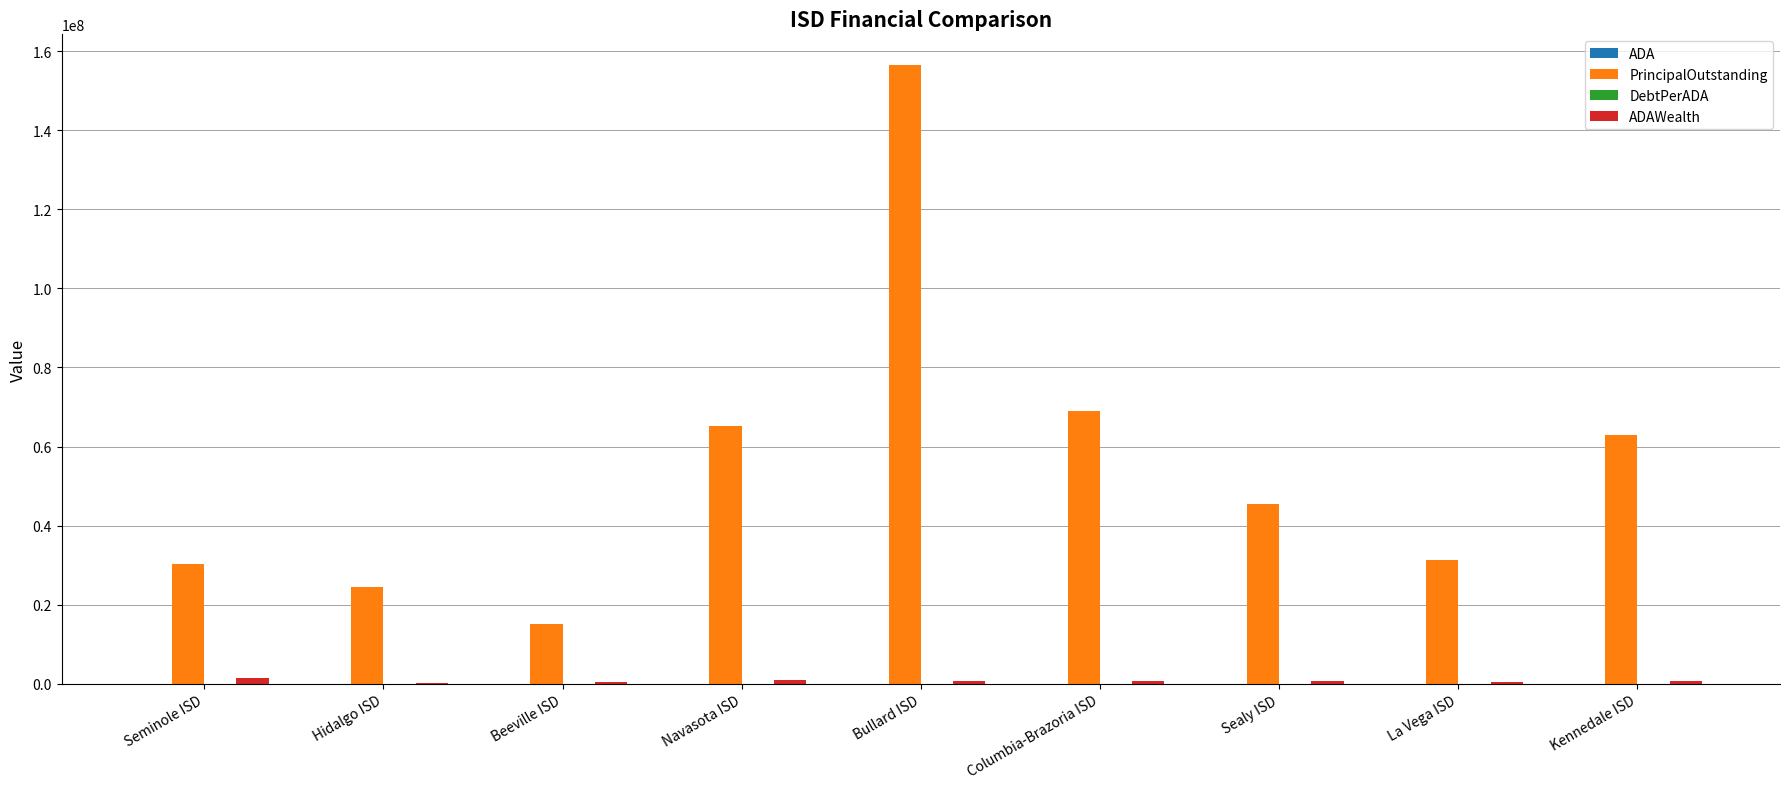

What is the total value across all series at Kennedale ISD?

63689377.2